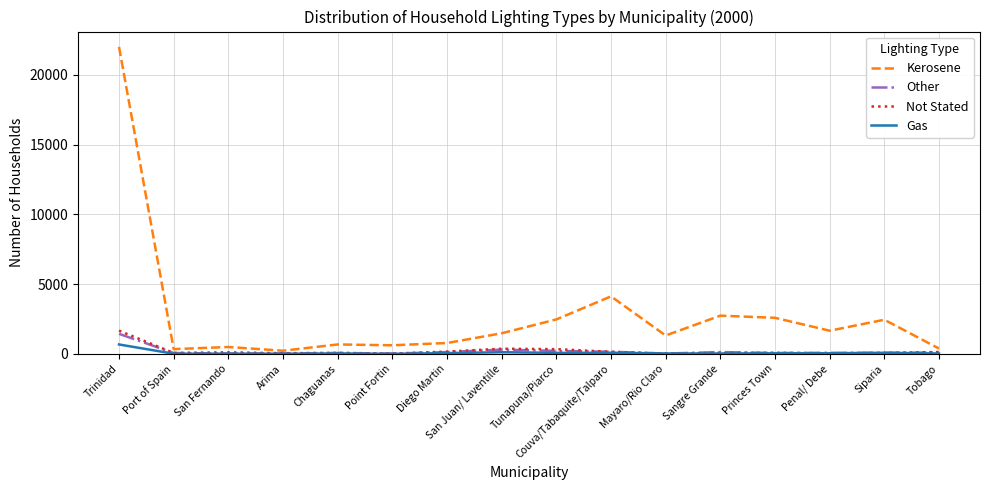

What is the difference between the maximum and minimum values in the Gas series?

668